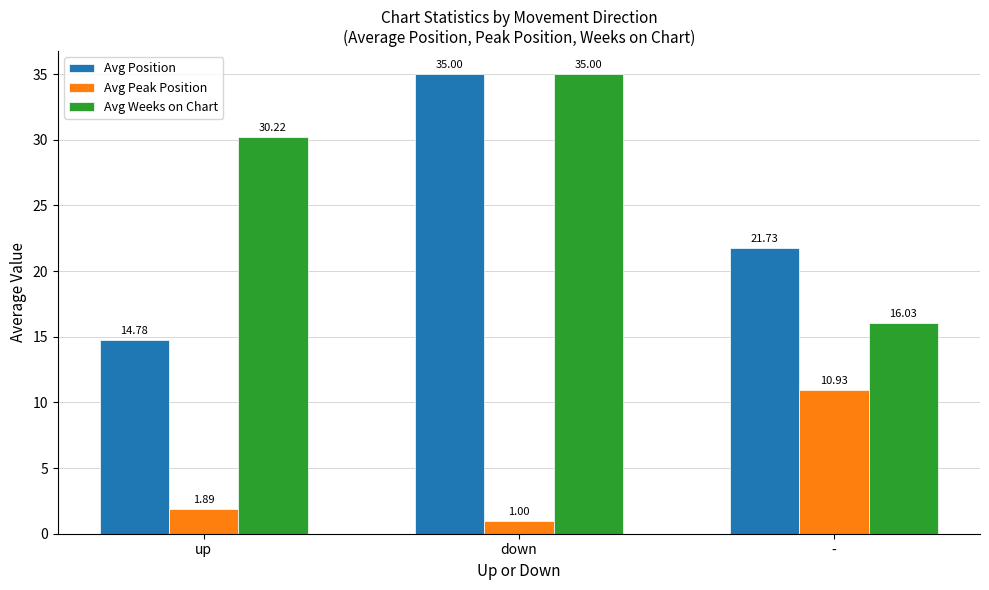

Which series has the largest range (max minus min)?

Avg Position